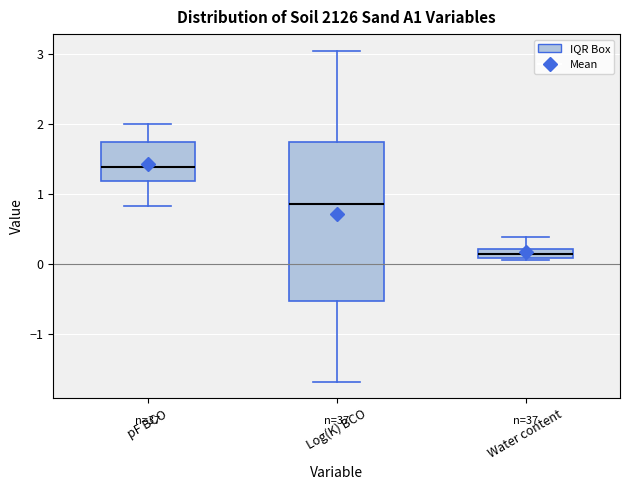

Which box is the tallest, from its lower edge to its upper edge?

Log(K) BCO